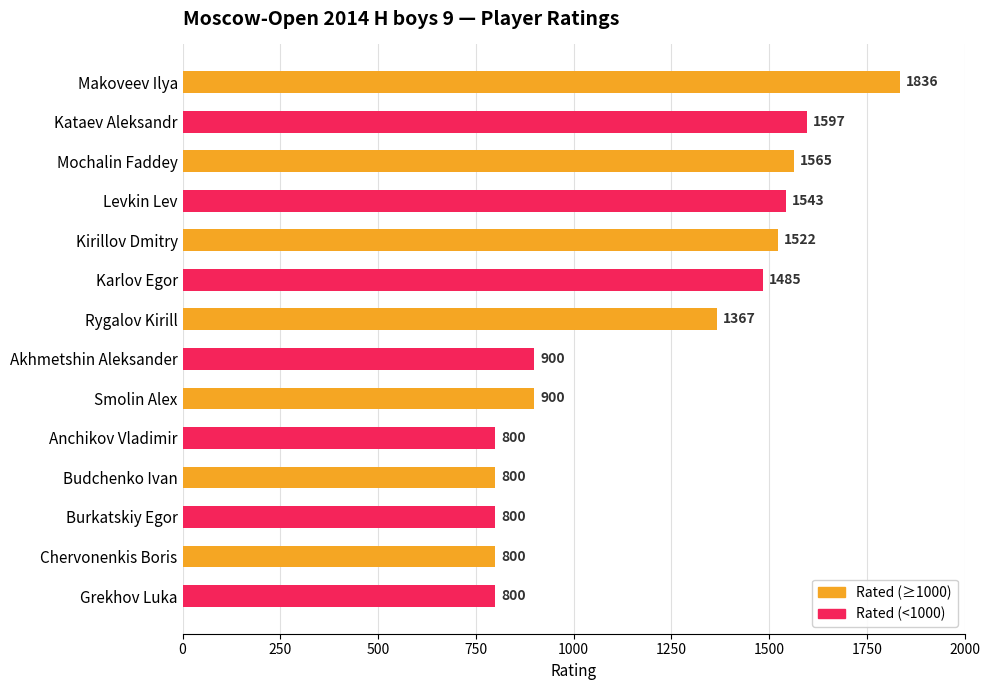

What is the difference between the maximum and minimum values?

1036